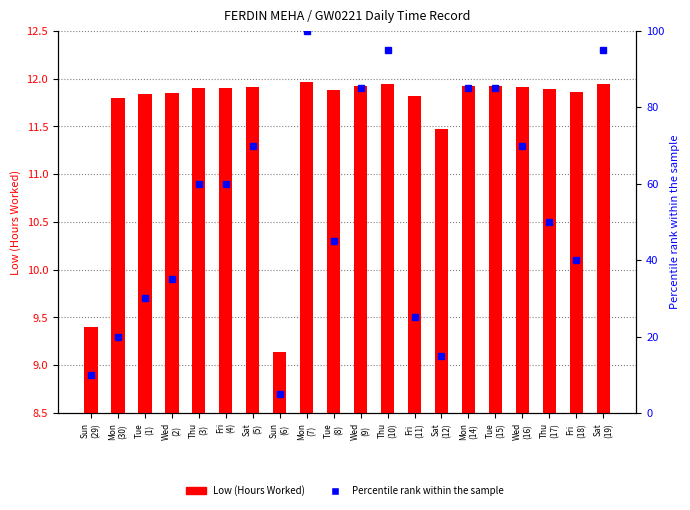

True or false: Low (Hours Worked) has a value of 4.6 at Sat
(12).

False